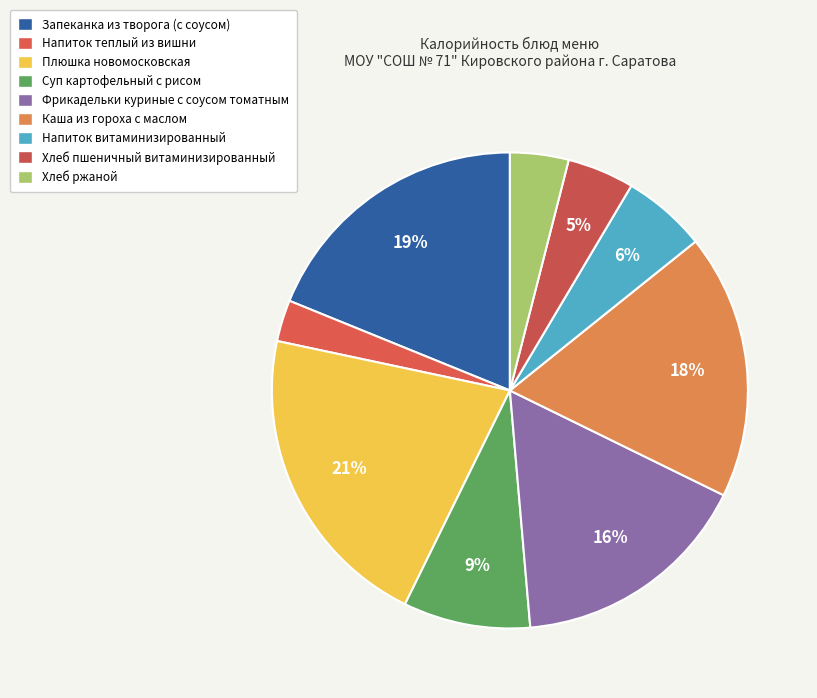

Rank the categories by value from highest to lowest.

Плюшка новомосковская, Запеканка из творога (с соусом), Каша из гороха с маслом, Фрикадельки куриные с соусом томатным, Суп картофельный с рисом, Напиток витаминизированный, Хлеб пшеничный витаминизированный, Хлеб ржаной, Напиток теплый из вишни